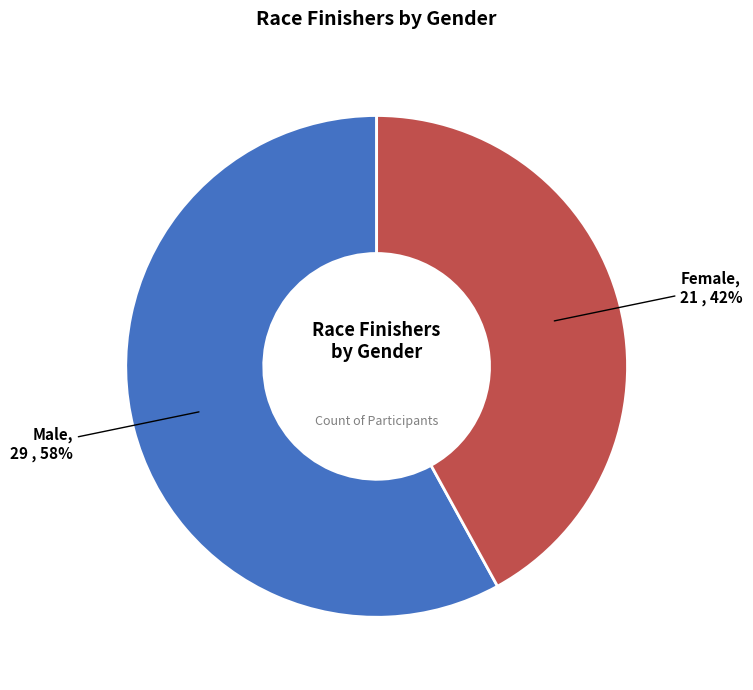

Is it true that Female is 42% of the pie?

True